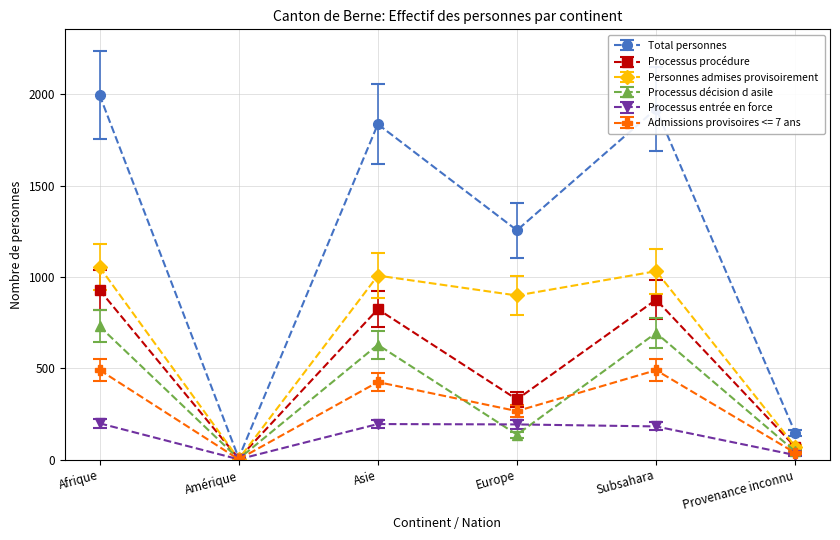

At which category does the chart reach its peak across all series?

Afrique